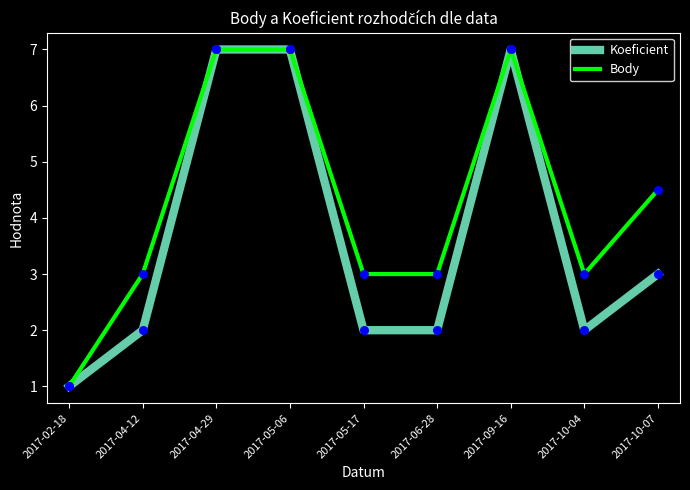

Which series changed the most between 2017-04-29 and 2017-10-07?

Koeficient